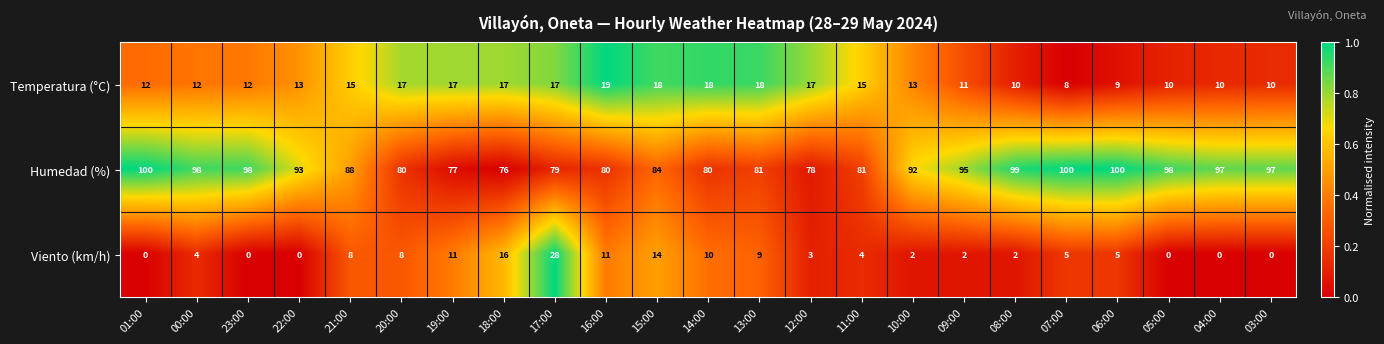

What is the minimum value for Humedad (%)?

76